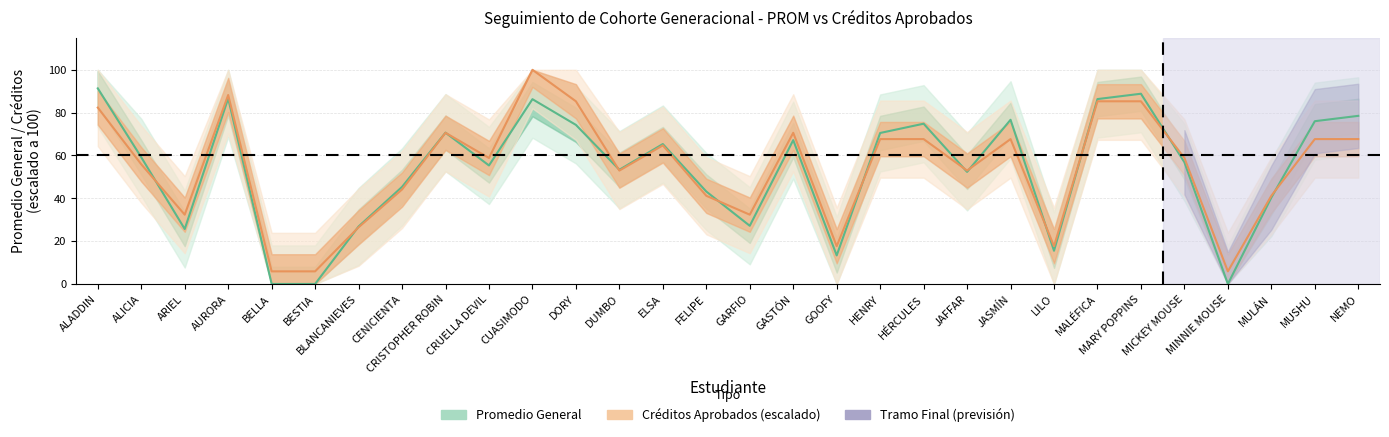

What is the sum of the Créditos Aprobados (escalado) values at CRUELLA DEVIL and ALICIA?

114.7